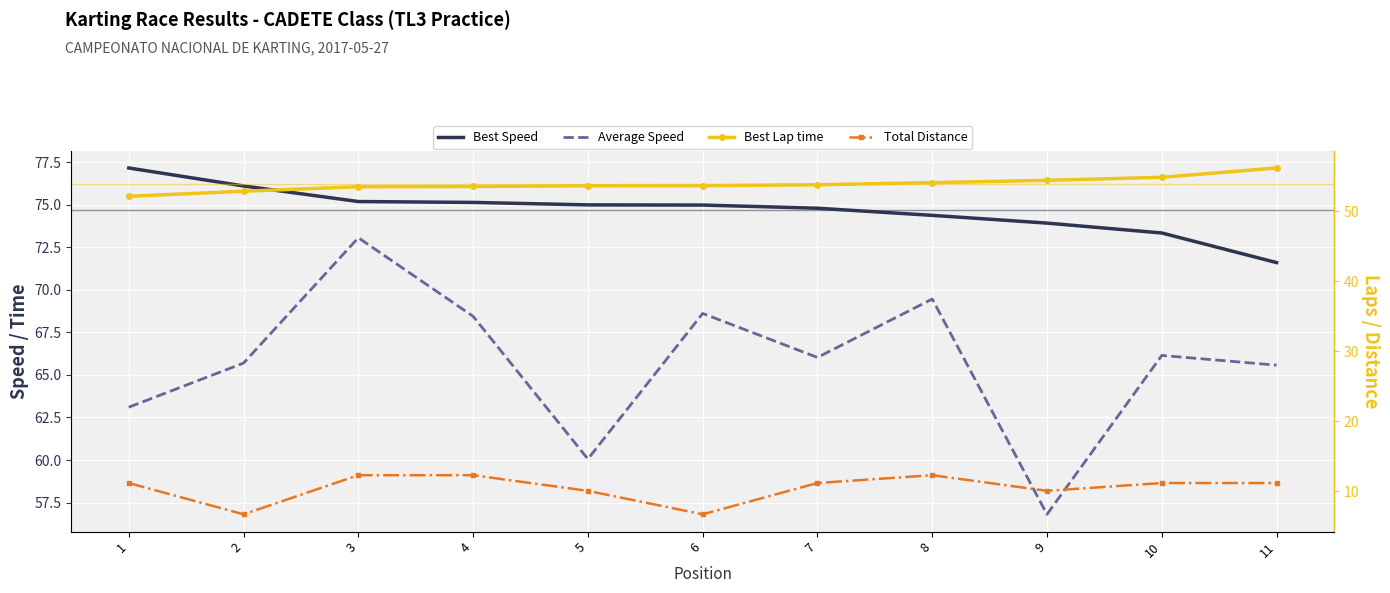

Reading right to left, transcribe all the data shown in this chart.

Best Speed: 11=71.6	10=73.3	9=73.9	8=74.4	7=74.8	6=75.0	5=75.0	4=75.1	3=75.2	2=76.1	1=77.2
Average Speed: 11=65.6	10=66.1	9=56.8	8=69.5	7=66.0	6=68.6	5=60.1	4=68.4	3=73.1	2=65.7	1=63.1
Best Lap time: 11=56.2	10=54.8	9=54.4	8=54.1	7=53.8	6=53.6	5=53.6	4=53.5	3=53.5	2=52.8	1=52.1
Total Distance: 11=11.2	10=11.2	9=10.1	8=12.3	7=11.2	6=6.7	5=10.1	4=12.3	3=12.3	2=6.7	1=11.2